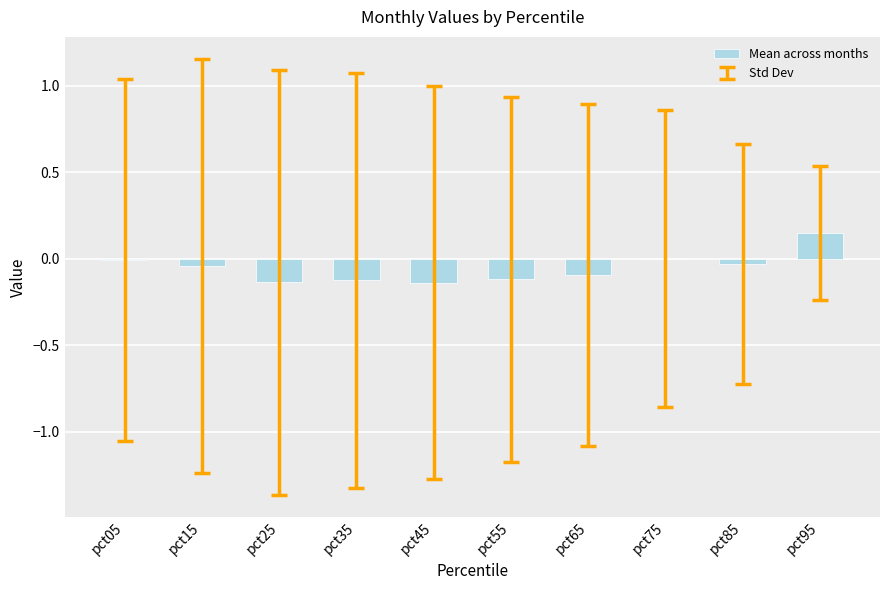

Which label corresponds to the largest value in the chart?

pct95